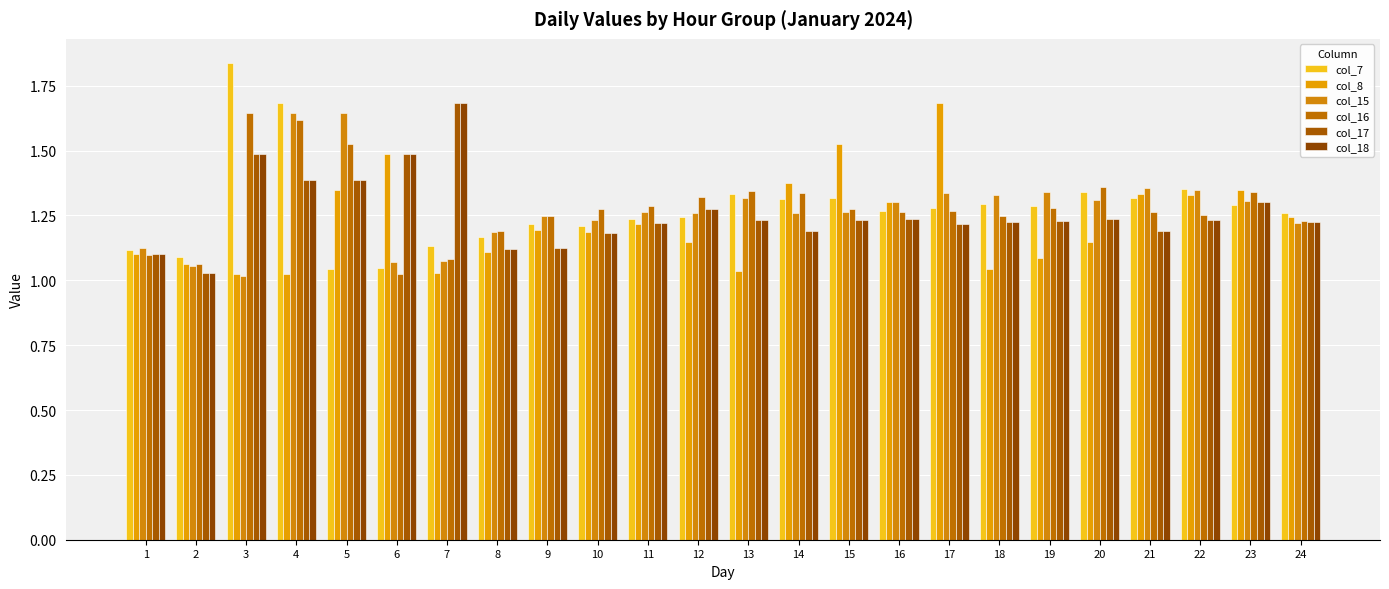

Reading right to left, transcribe all the data shown in this chart.

col_7: 1.3	1.3	1.4	1.3	1.3	1.3	1.3	1.3	1.3	1.3	1.3	1.3	1.2	1.2	1.2	1.2	1.2	1.1	1.0	1.0	1.7	1.8	1.1	1.1
col_8: 1.2	1.3	1.3	1.3	1.1	1.1	1.0	1.7	1.3	1.5	1.4	1.0	1.1	1.2	1.2	1.2	1.1	1.0	1.5	1.3	1.0	1.0	1.1	1.1
col_15: 1.2	1.3	1.3	1.4	1.3	1.3	1.3	1.3	1.3	1.3	1.3	1.3	1.3	1.3	1.2	1.2	1.2	1.1	1.1	1.6	1.6	1.0	1.1	1.1
col_16: 1.2	1.3	1.3	1.3	1.4	1.3	1.2	1.3	1.3	1.3	1.3	1.3	1.3	1.3	1.3	1.2	1.2	1.1	1.0	1.5	1.6	1.6	1.1	1.1
col_17: 1.2	1.3	1.2	1.2	1.2	1.2	1.2	1.2	1.2	1.2	1.2	1.2	1.3	1.2	1.2	1.1	1.1	1.7	1.5	1.4	1.4	1.5	1.0	1.1
col_18: 1.2	1.3	1.2	1.2	1.2	1.2	1.2	1.2	1.2	1.2	1.2	1.2	1.3	1.2	1.2	1.1	1.1	1.7	1.5	1.4	1.4	1.5	1.0	1.1